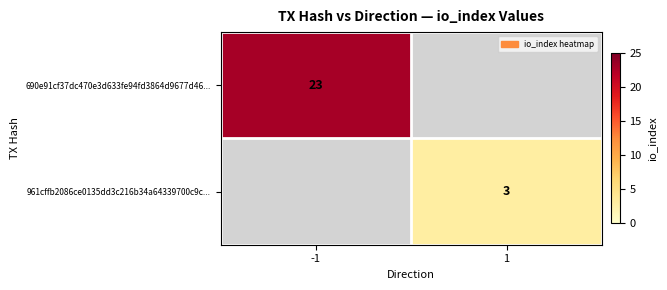

Count the number of data series in this chart.

2